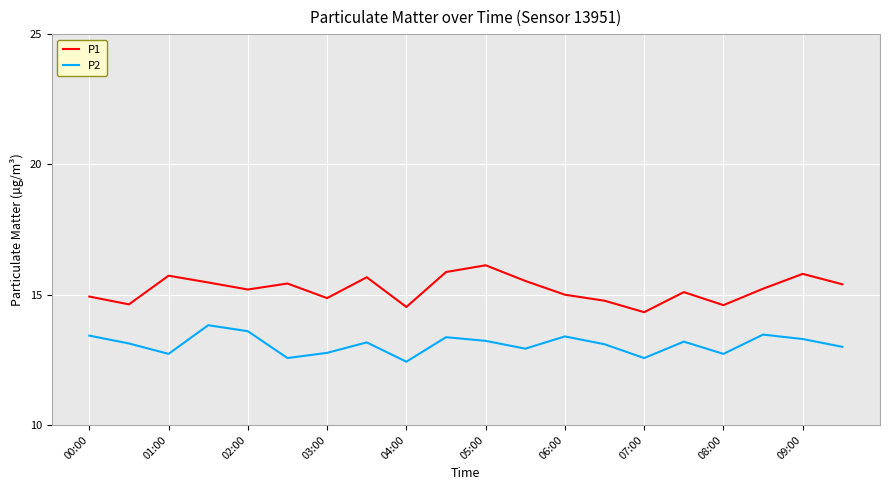

True or false: P2 and P1 cross at least once.

False